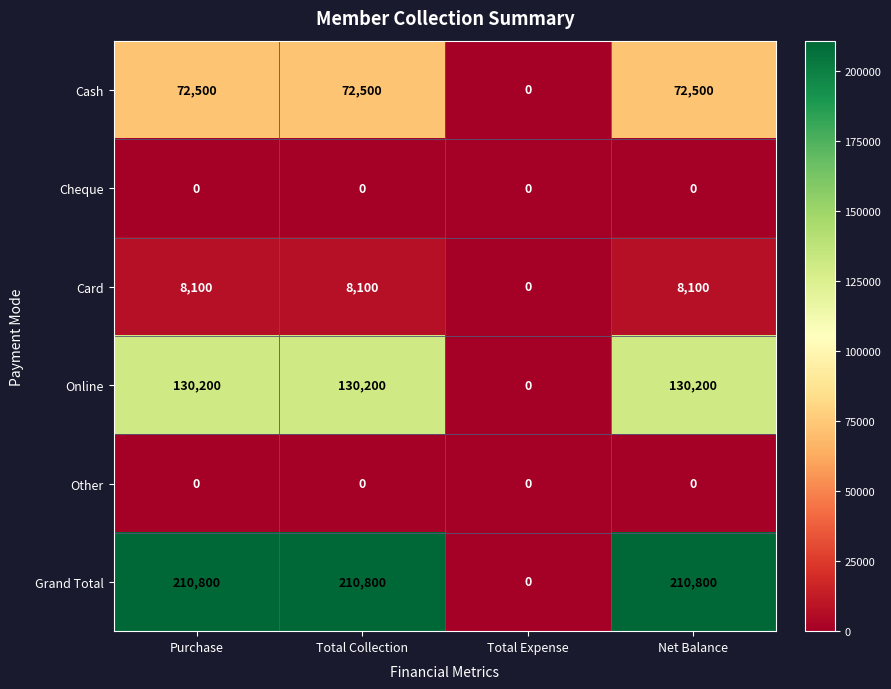

Count the number of categories in the chart.

4